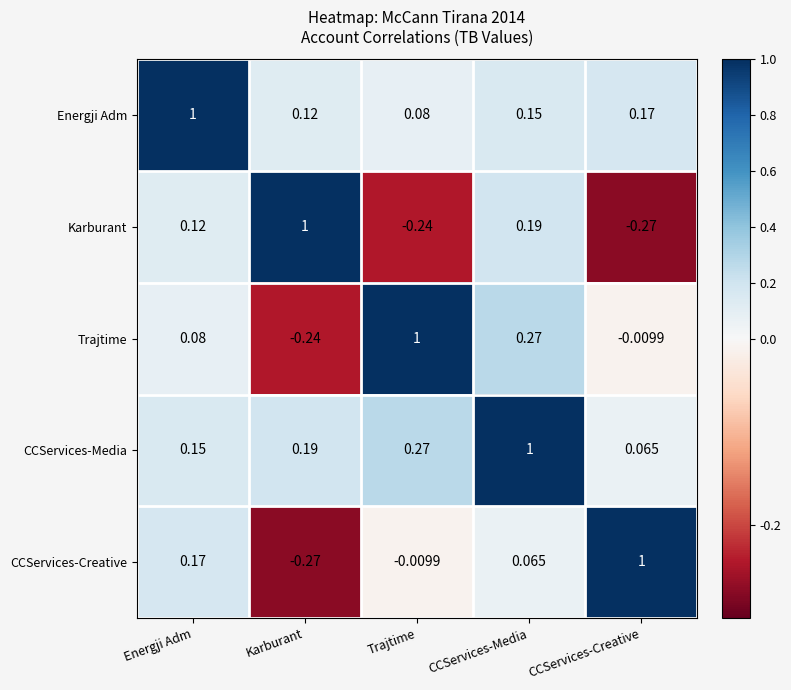

At which label does Karburant reach its minimum?

CCServices-Creative